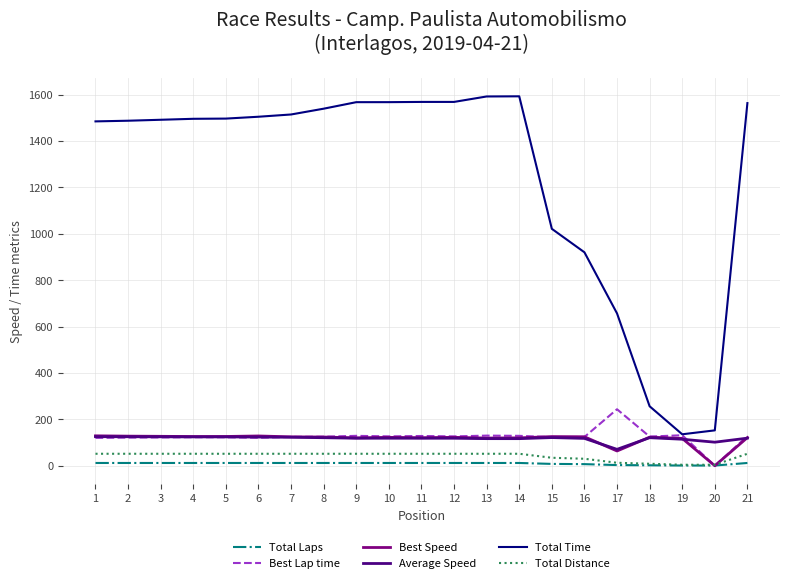

Is the value of Best Lap time at 19 greater than the value of Total Laps at 19?

Yes